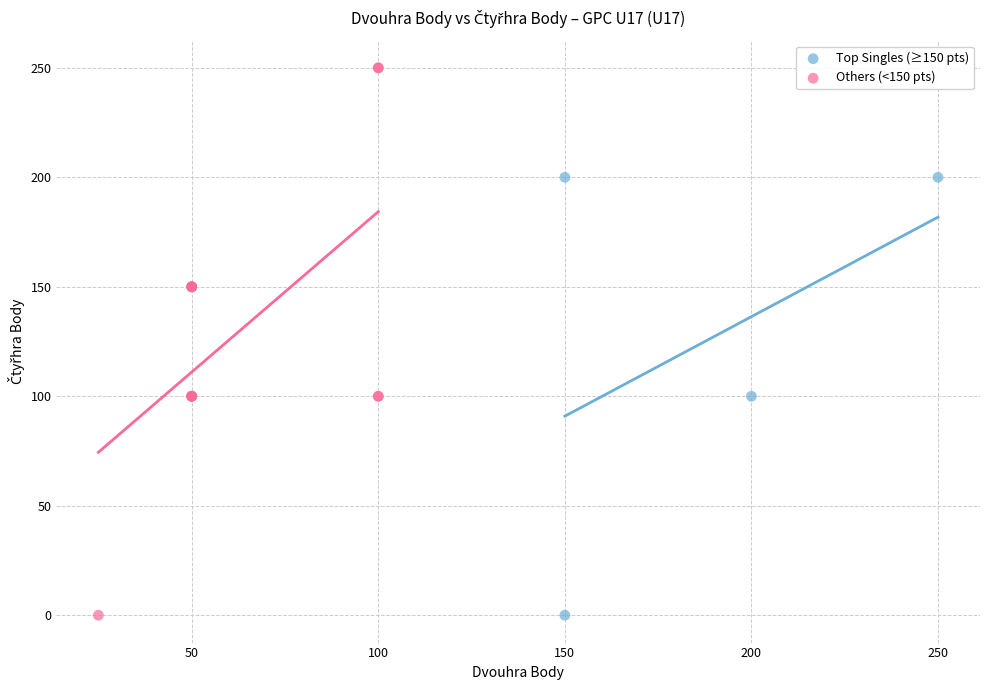

Which series has the widest spread of Y values?

Others (<150 pts)